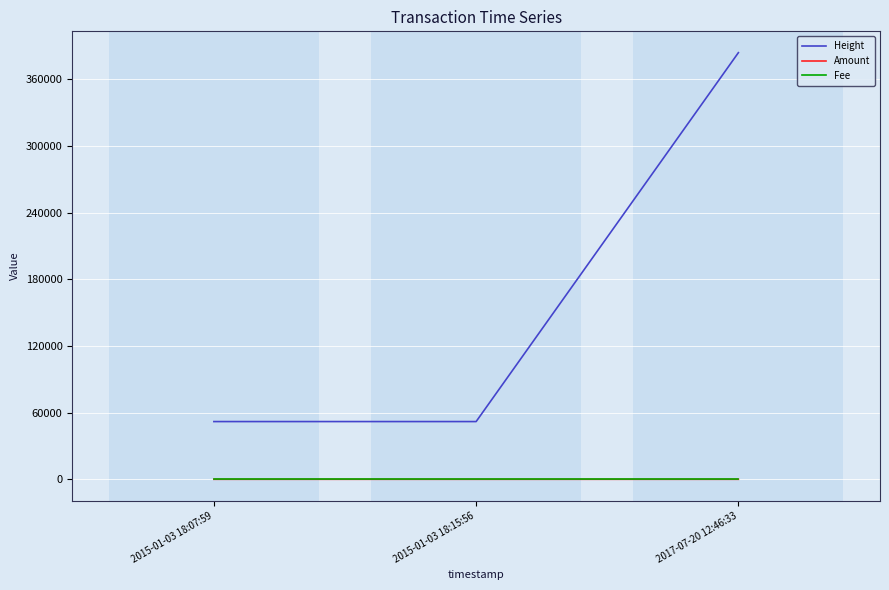

Which category has the highest value in the Height series?

2017-07-20 12:46:33